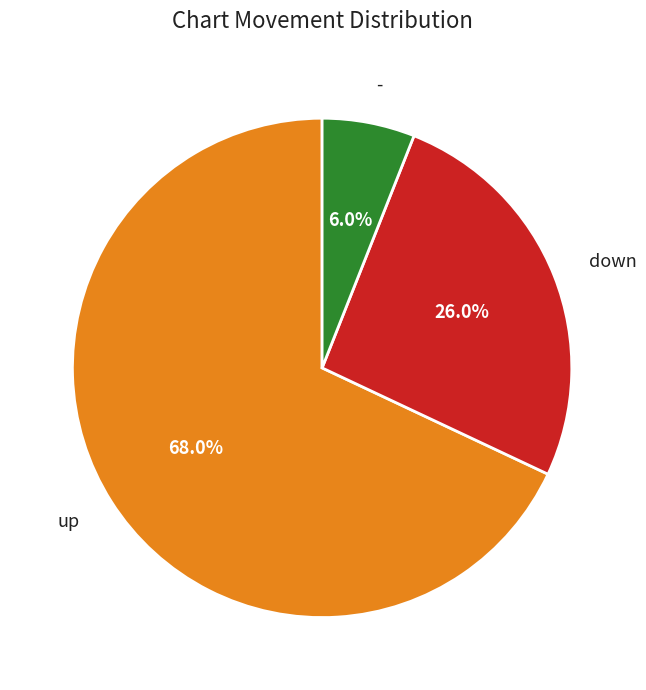

What percentage is NOT represented by down?

74.0%